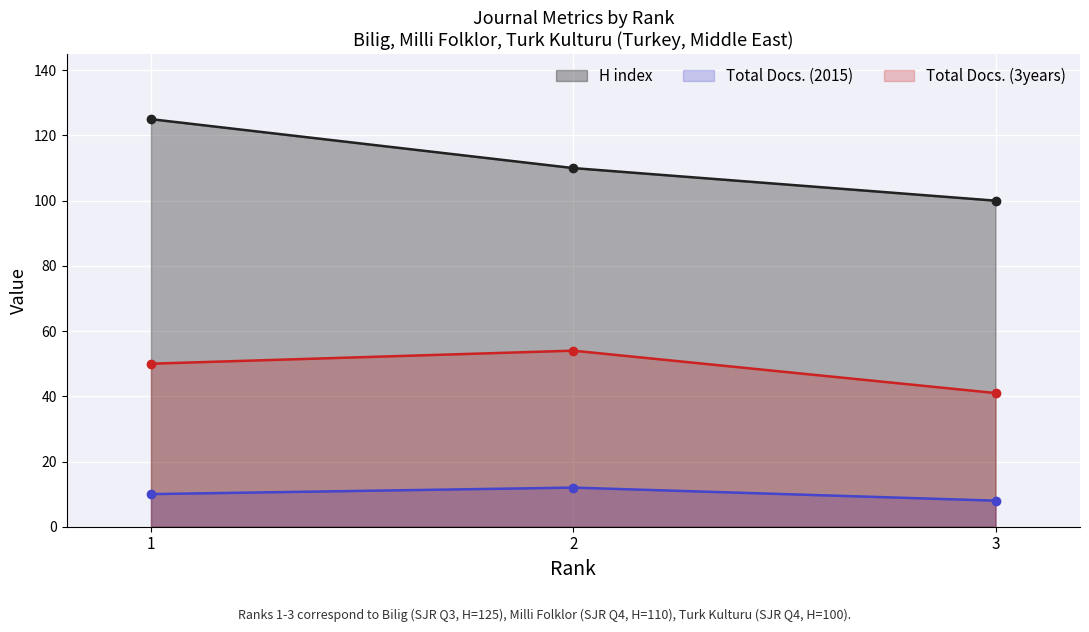

Reading left to right, extract all data points from this chart.

H index: 125	110	100
Total Docs. (2015): 10	12	8
Total Docs. (3years): 50	54	41